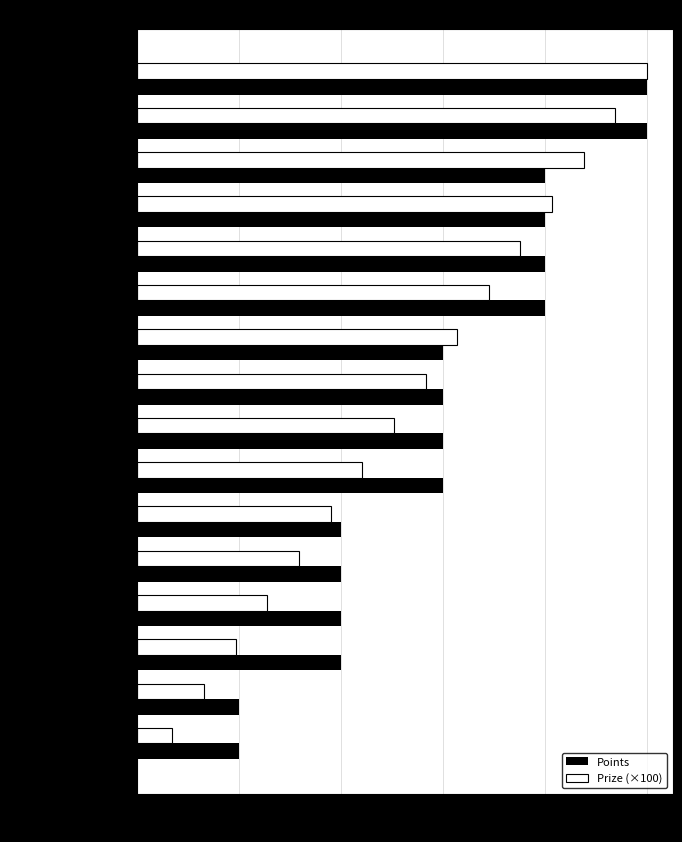

Is it true that Points equals 6.0 at Martinelli Paolo?

True